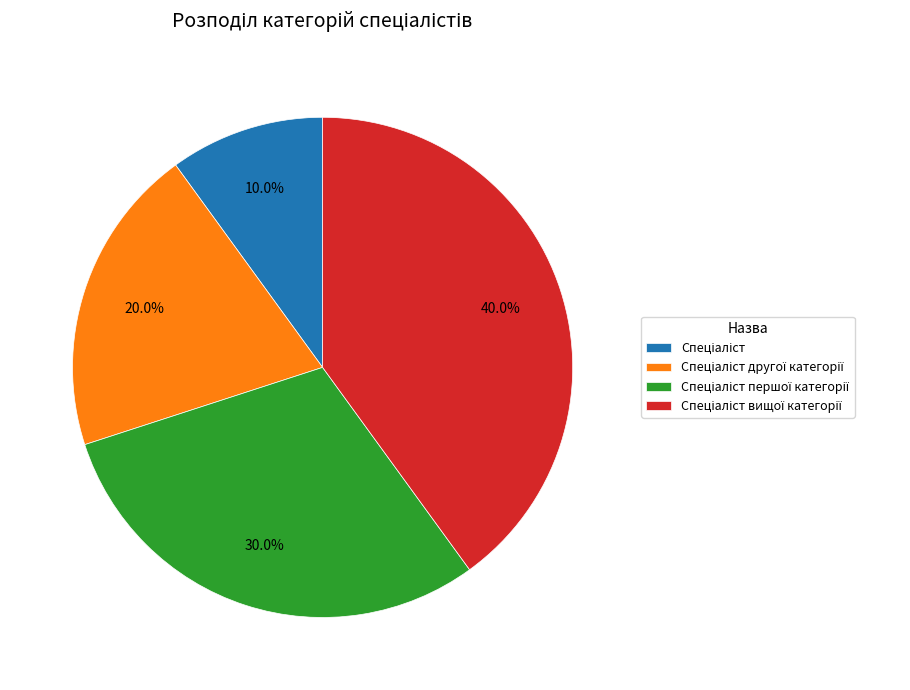

Is there a majority slice in this chart?

No